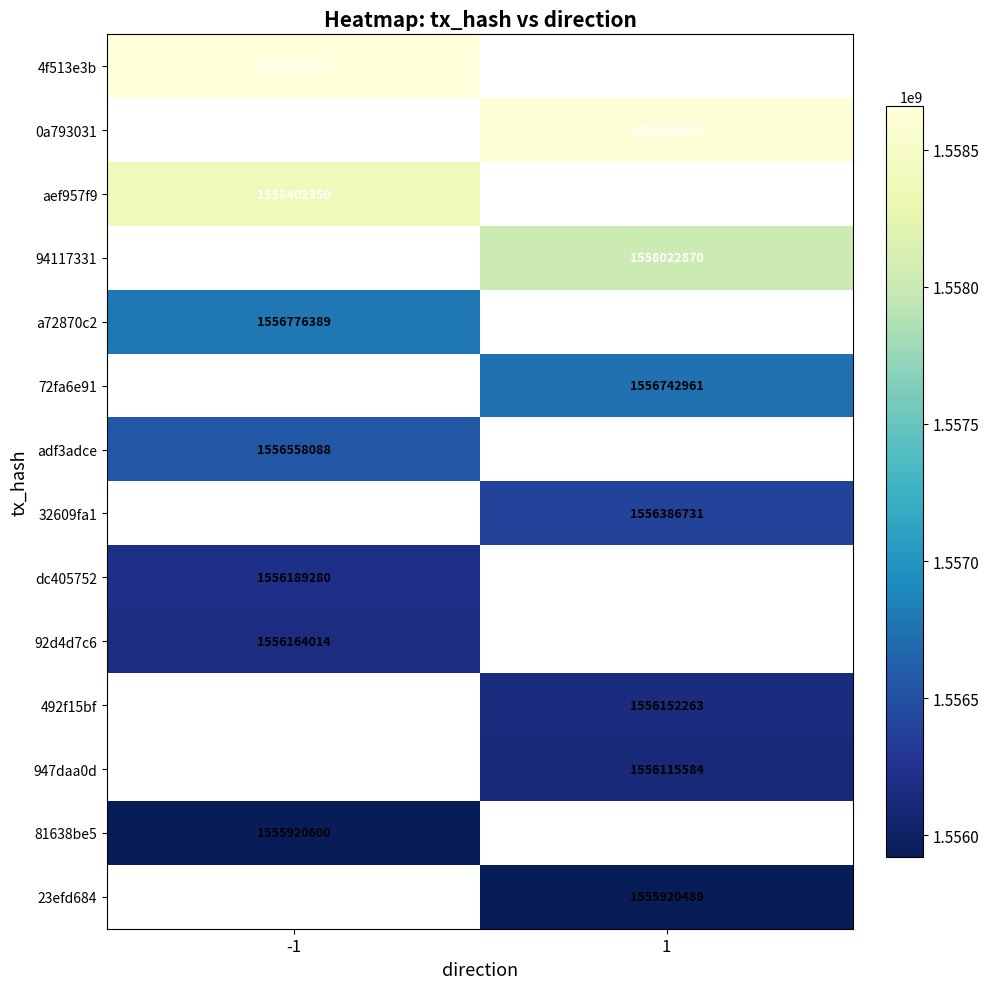

Between -1 and 1, which is larger?

1